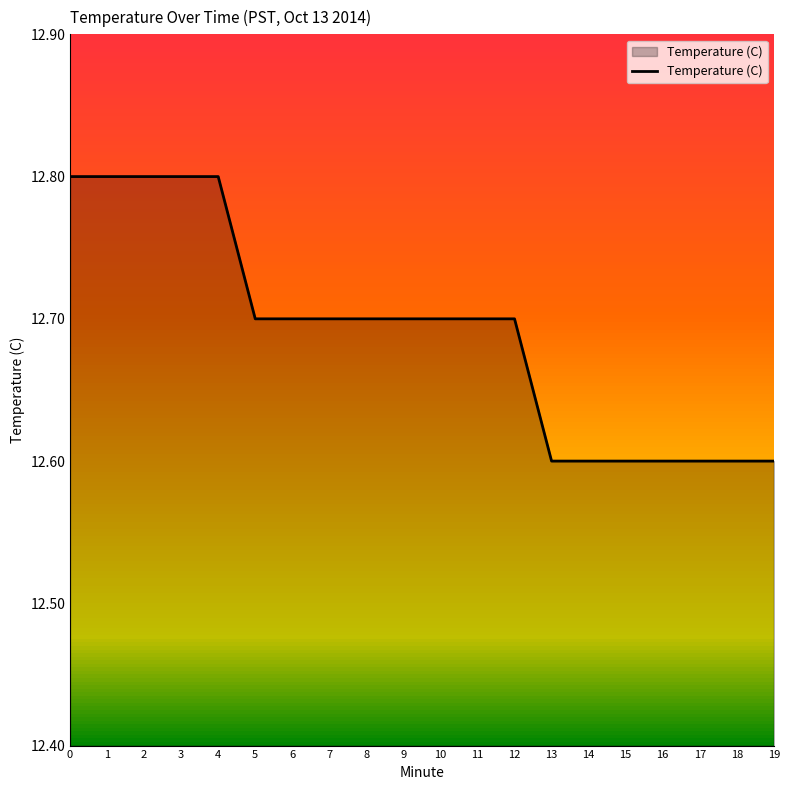

Between 17 and 6, which is larger?

6